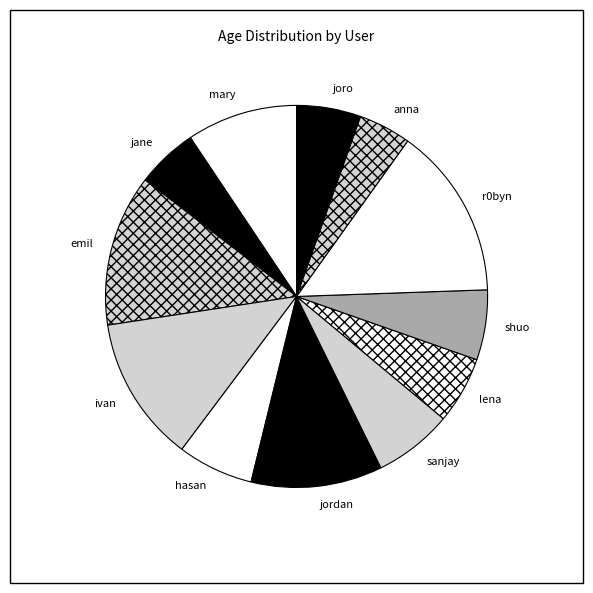

Which category has the smallest portion of the pie?

anna